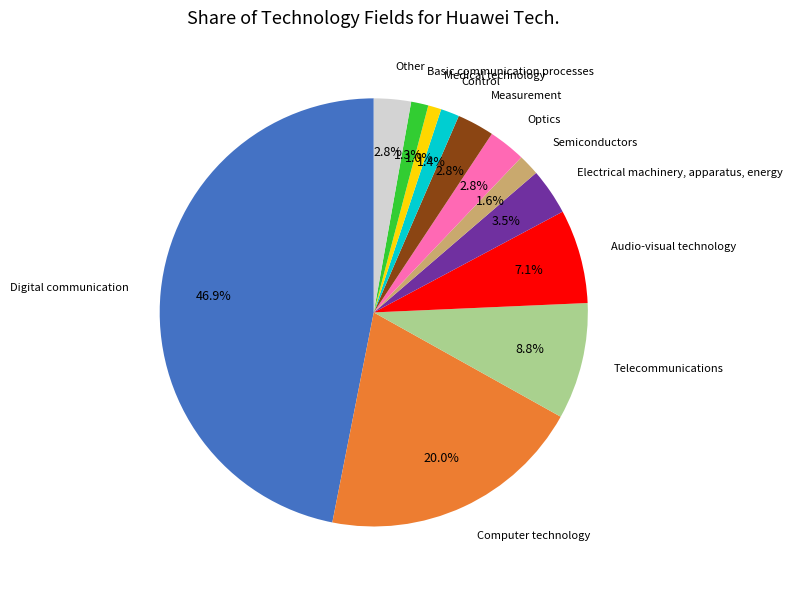

Is the sum of Optics and Electrical machinery, apparatus, energy greater than half?

No